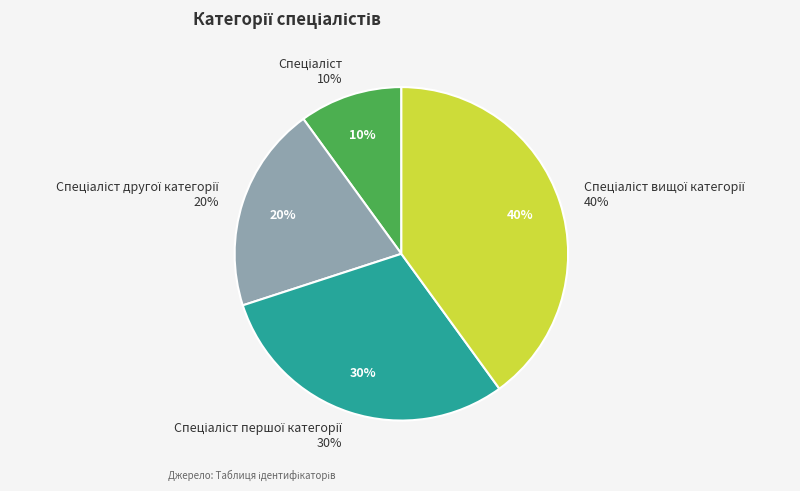

Which has a higher value, Спеціаліст другої категорії or Спеціаліст першої категорії?

Спеціаліст першої категорії